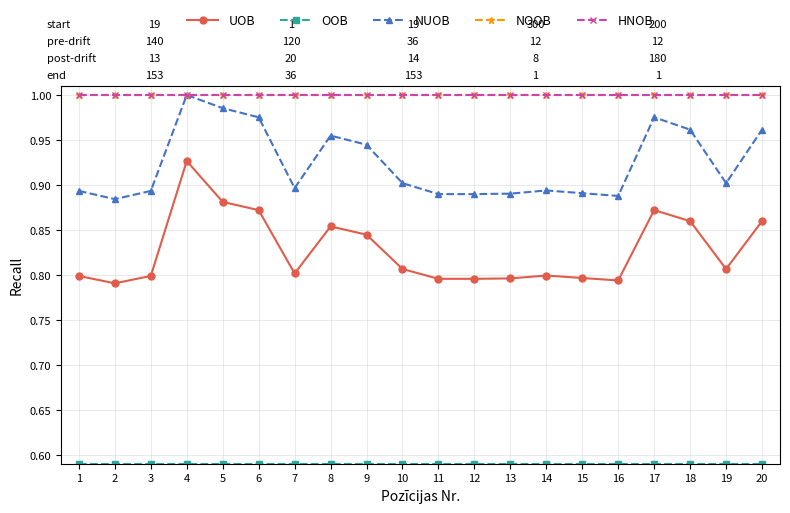

Does the chart have visible grid lines?

Yes